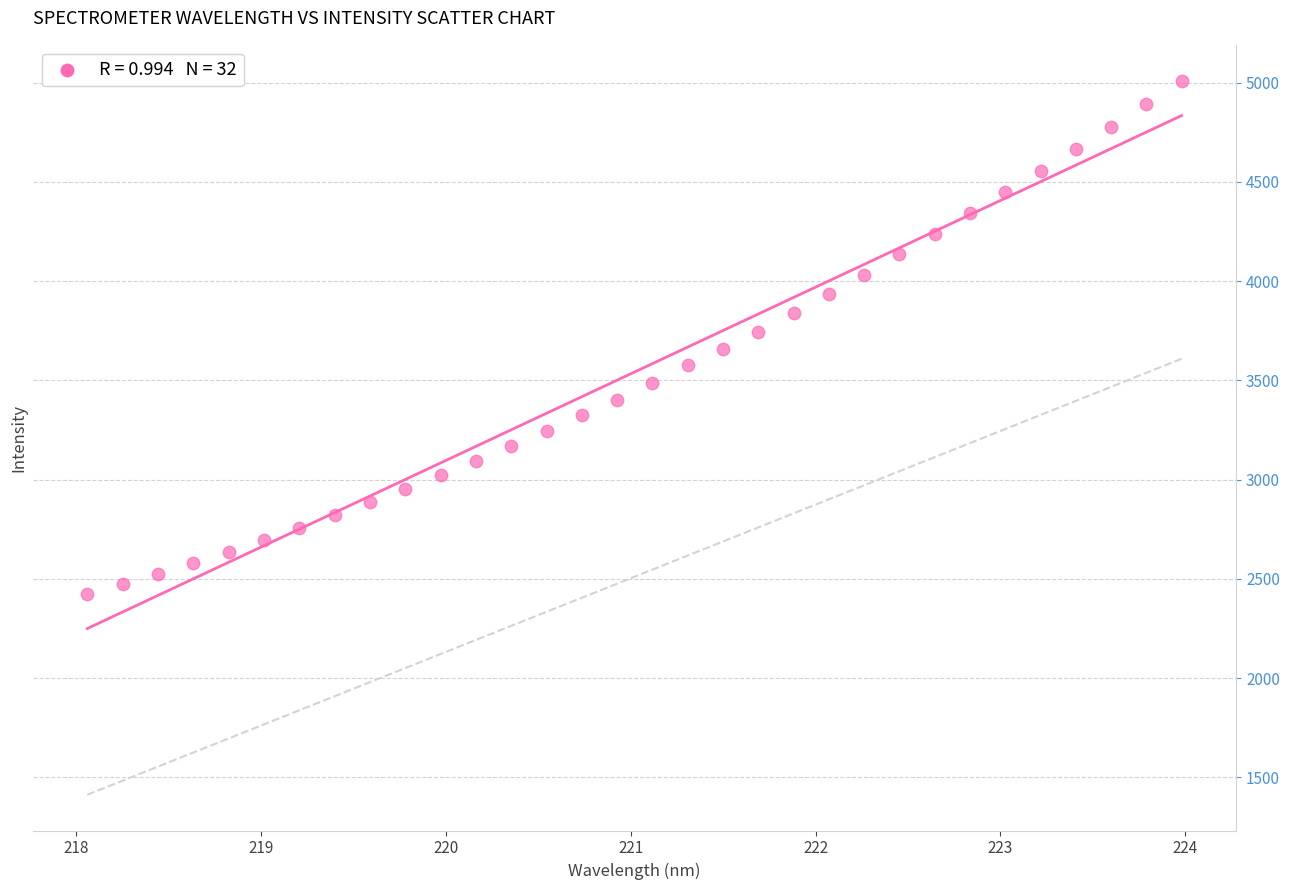

What is the range of Y values (max minus min)?

2588.4